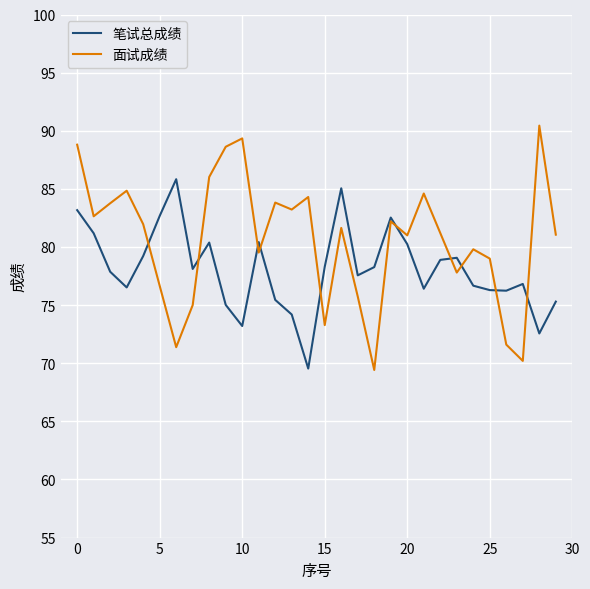

What is the difference between the maximum and minimum values in the 面试成绩 series?

21.0